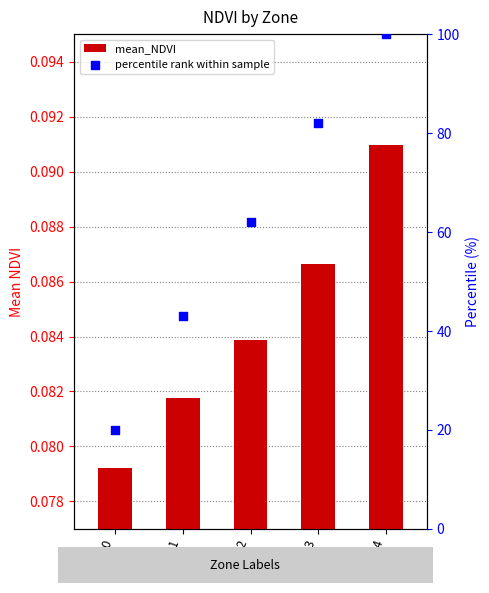

Is the value of percentile rank within sample at Zone 2 greater than the value of mean_NDVI at Zone 1?

Yes